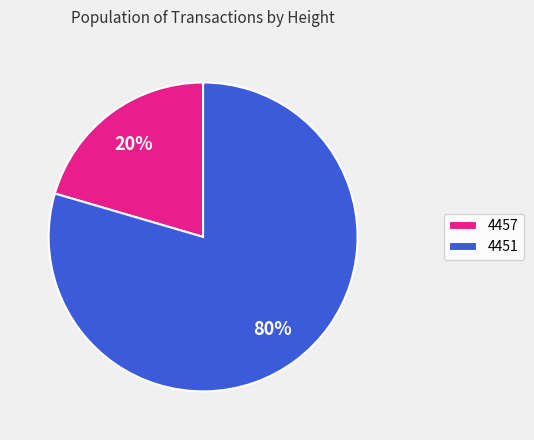

Is it true that 4451 is 80% of the pie?

True